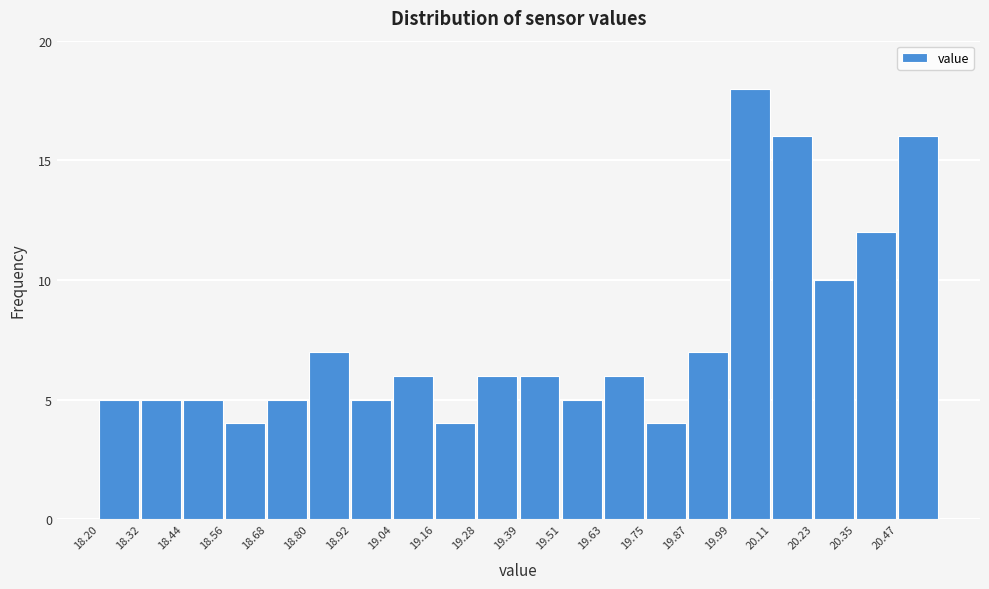

Reading left to right, transcribe this chart: for each bar, give the range it covers on the x-axis and its height. Neither the bar edges nor the heights are printed on the chart, so give them approximately, as read against the axes.

18.20 to 18.32: 5
18.32 to 18.44: 5
18.44 to 18.56: 5
18.56 to 18.68: 4
18.68 to 18.80: 5
18.80 to 18.92: 7
18.92 to 19.04: 5
19.04 to 19.16: 6
19.16 to 19.28: 4
19.28 to 19.40: 6
19.40 to 19.52: 6
19.52 to 19.64: 5
19.64 to 19.76: 6
19.76 to 19.88: 4
19.88 to 20.00: 7
20.00 to 20.12: 18
20.12 to 20.24: 16
20.24 to 20.36: 10
20.36 to 20.48: 12
20.48 to 20.60: 16